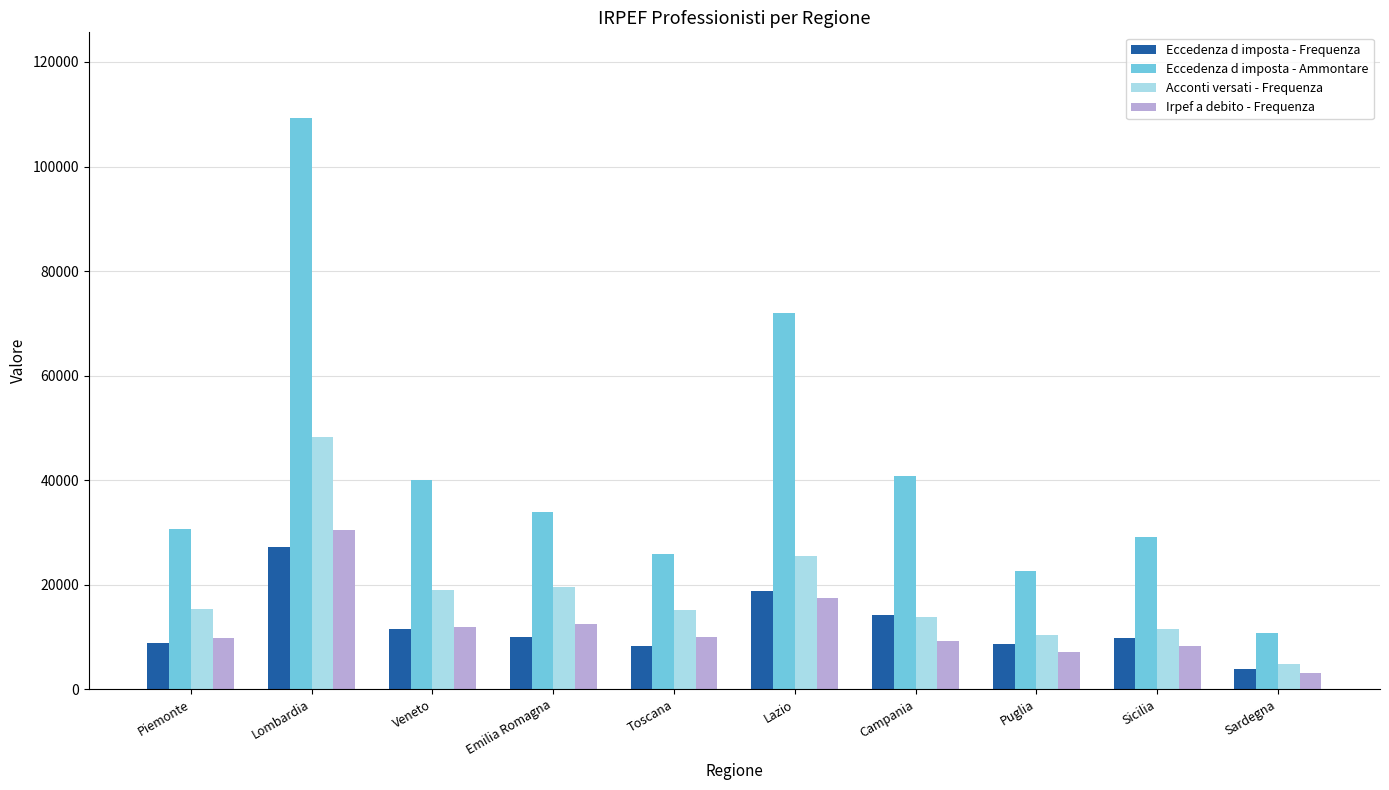

What is the spread (max minus min) of values at Lombardia?

82079